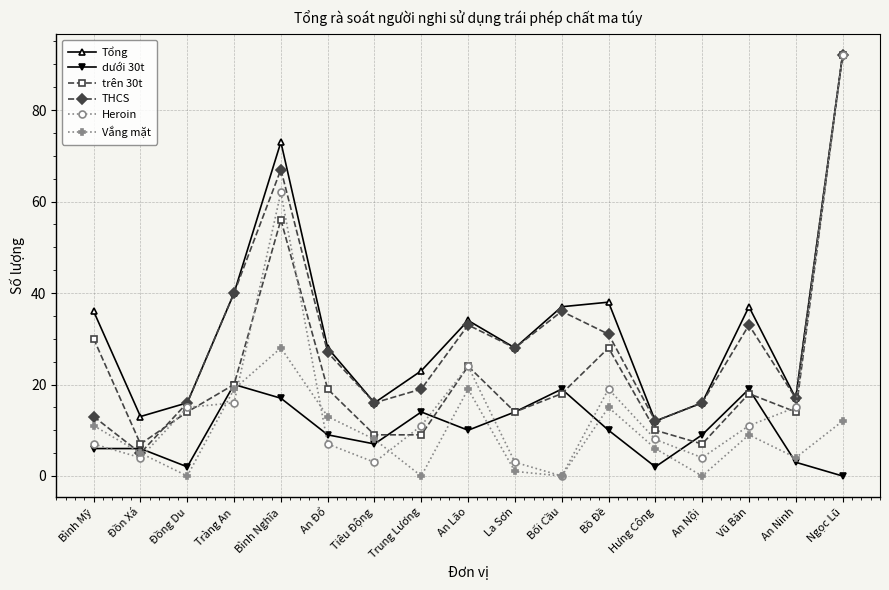

True or false: THCS and trên 30t intersect in this chart.

True